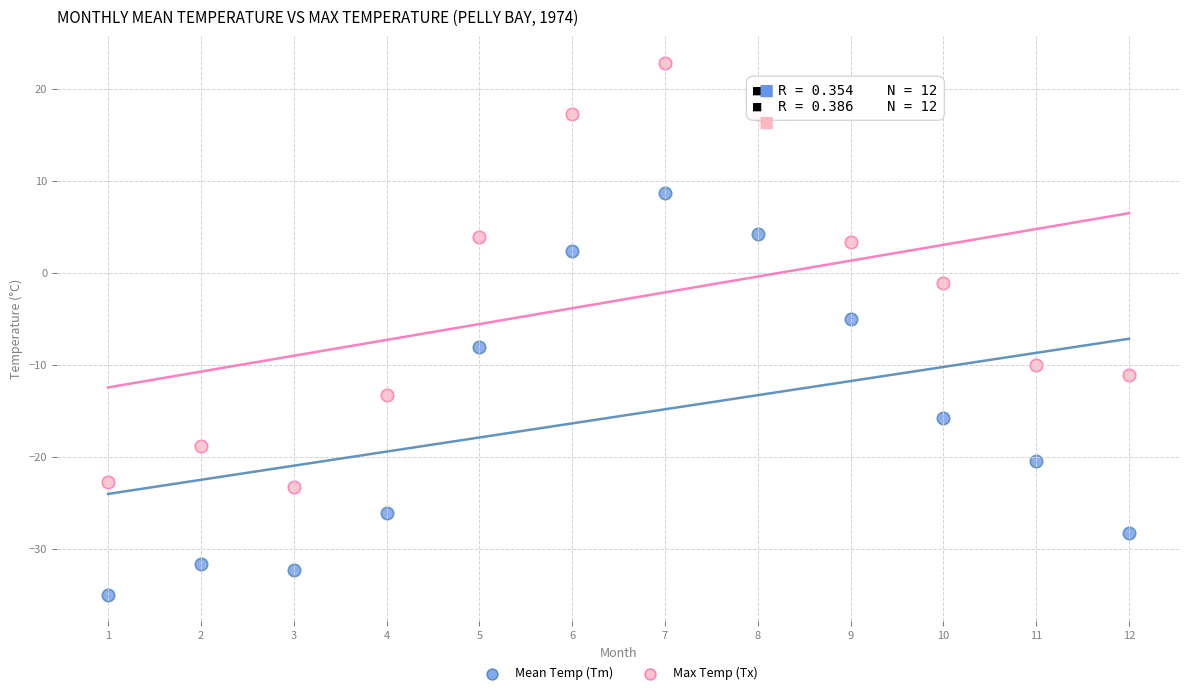

Across all data points, what is the range of X values (max minus min)?

11.0